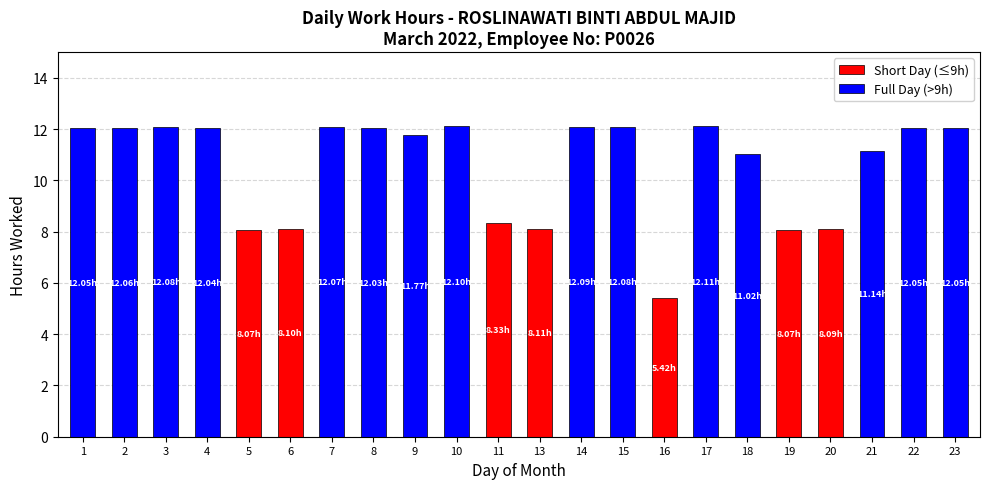

How many series are shown in this chart?

2